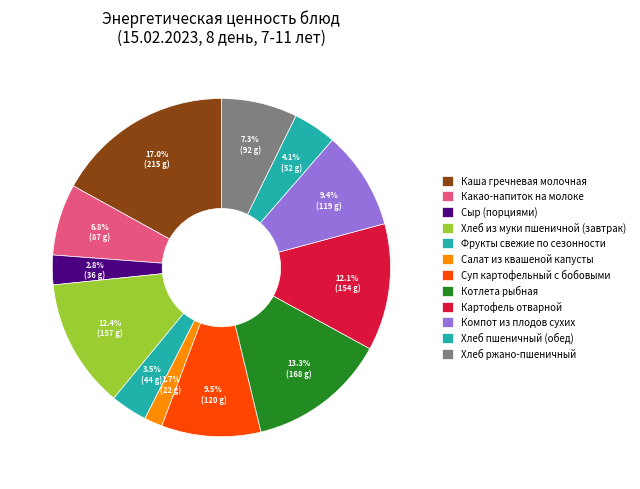

What percentage is the Хлеб пшеничный (обед) slice, to the nearest percent?

4%